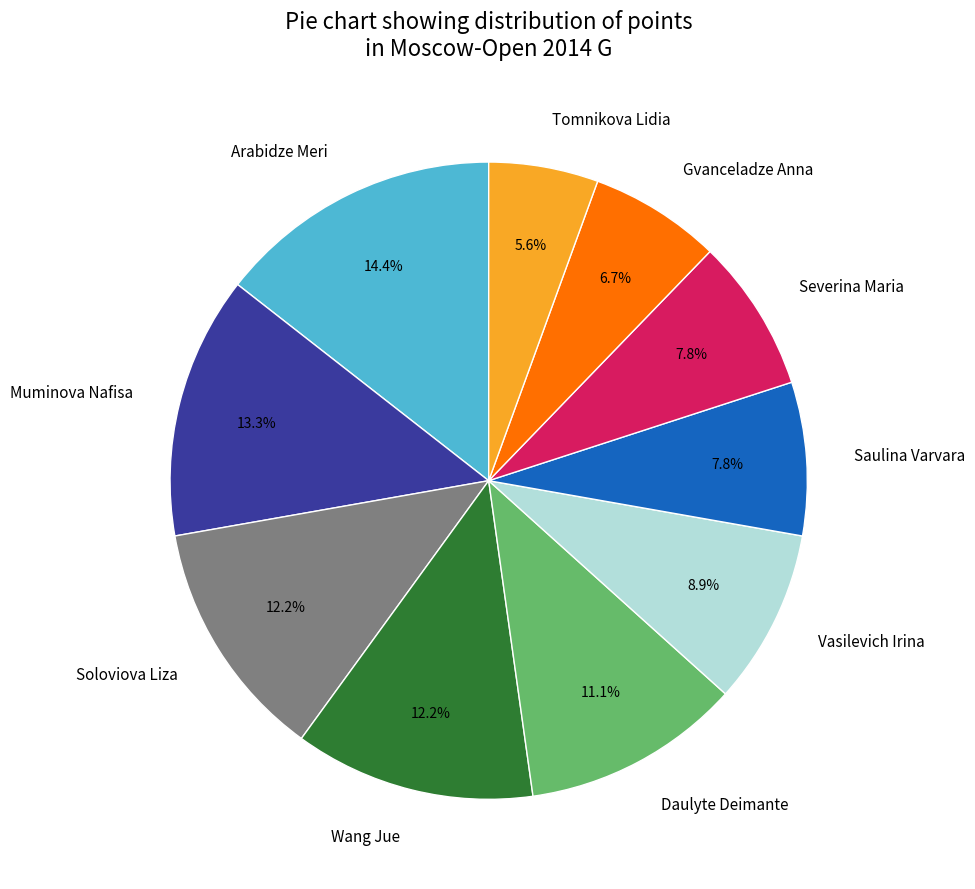

What percentage is the Vasilevich Irina slice, to the nearest percent?

9%